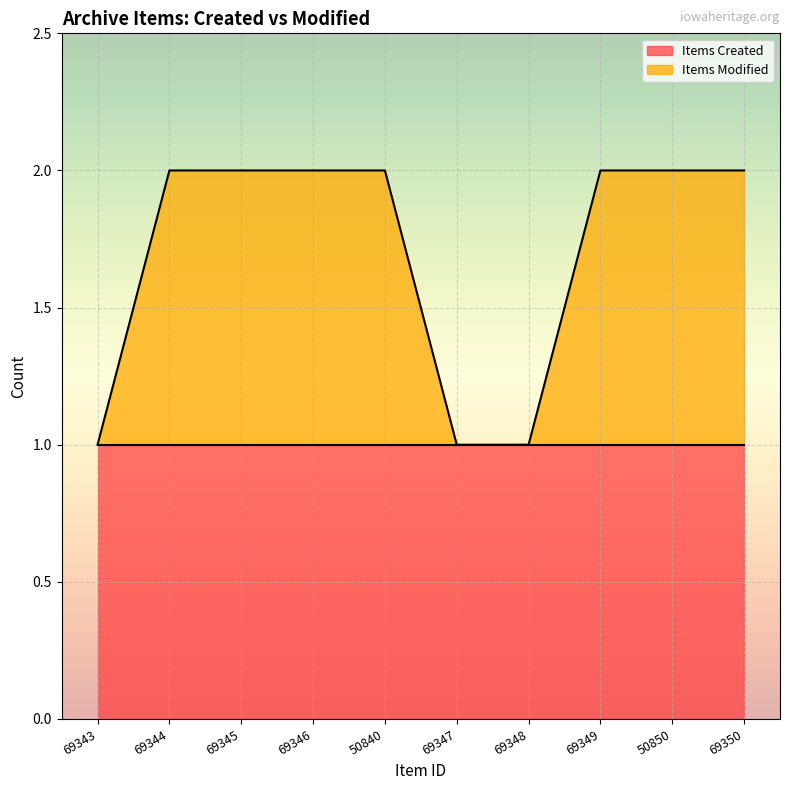

The chart shows a value of 1 at 69350. True or false?

False